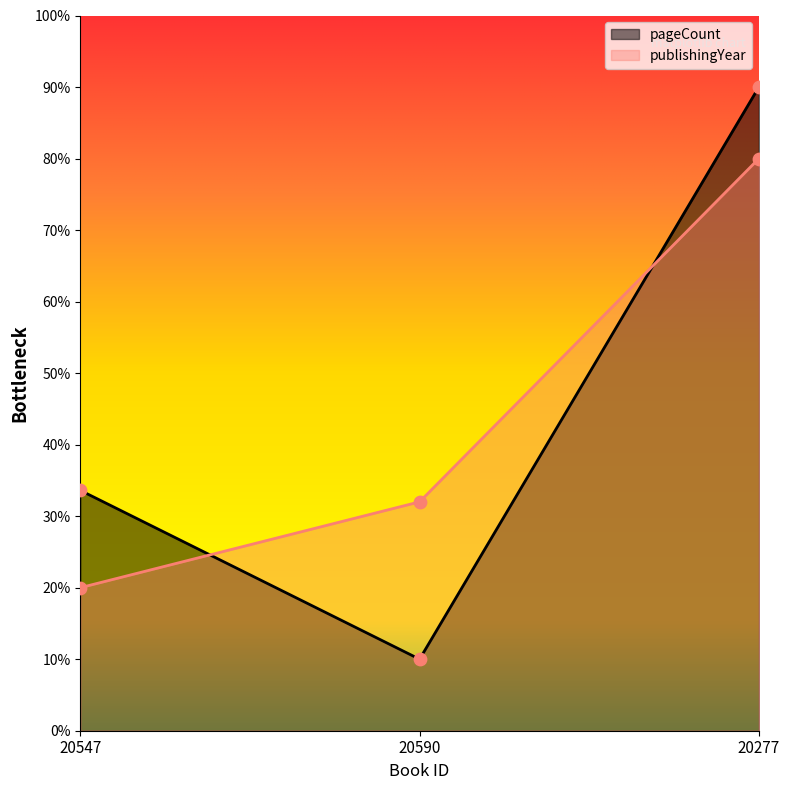

Which series contains the highest Y value?

pageCount